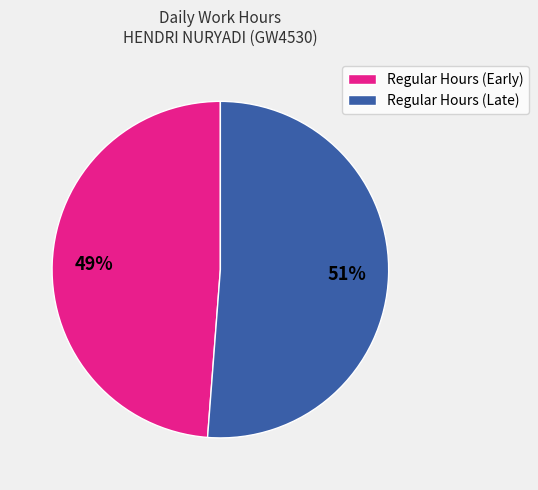

Count the number of slices in the pie.

2